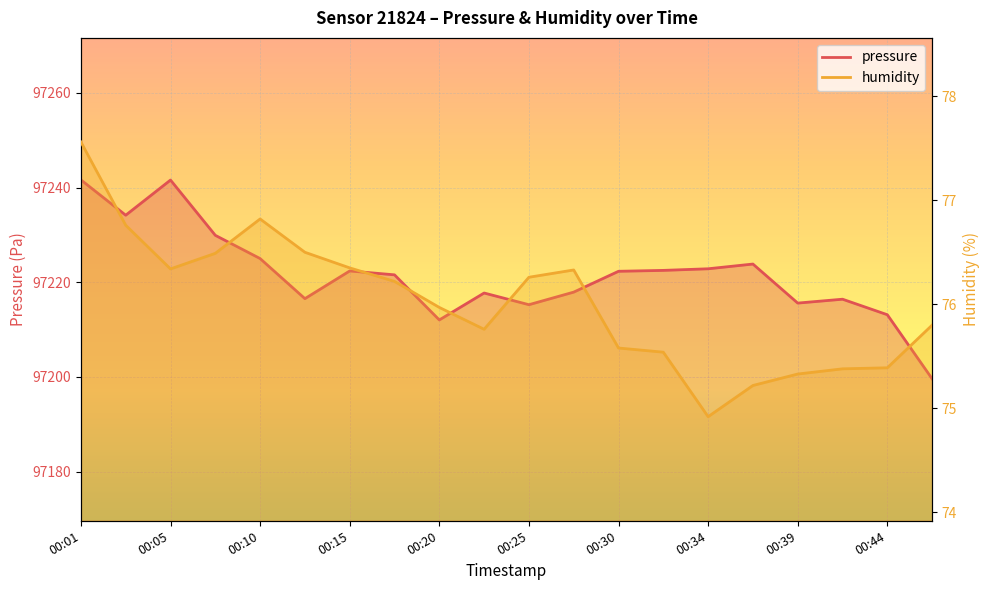

True or false: humidity and pressure cross at least once.

False